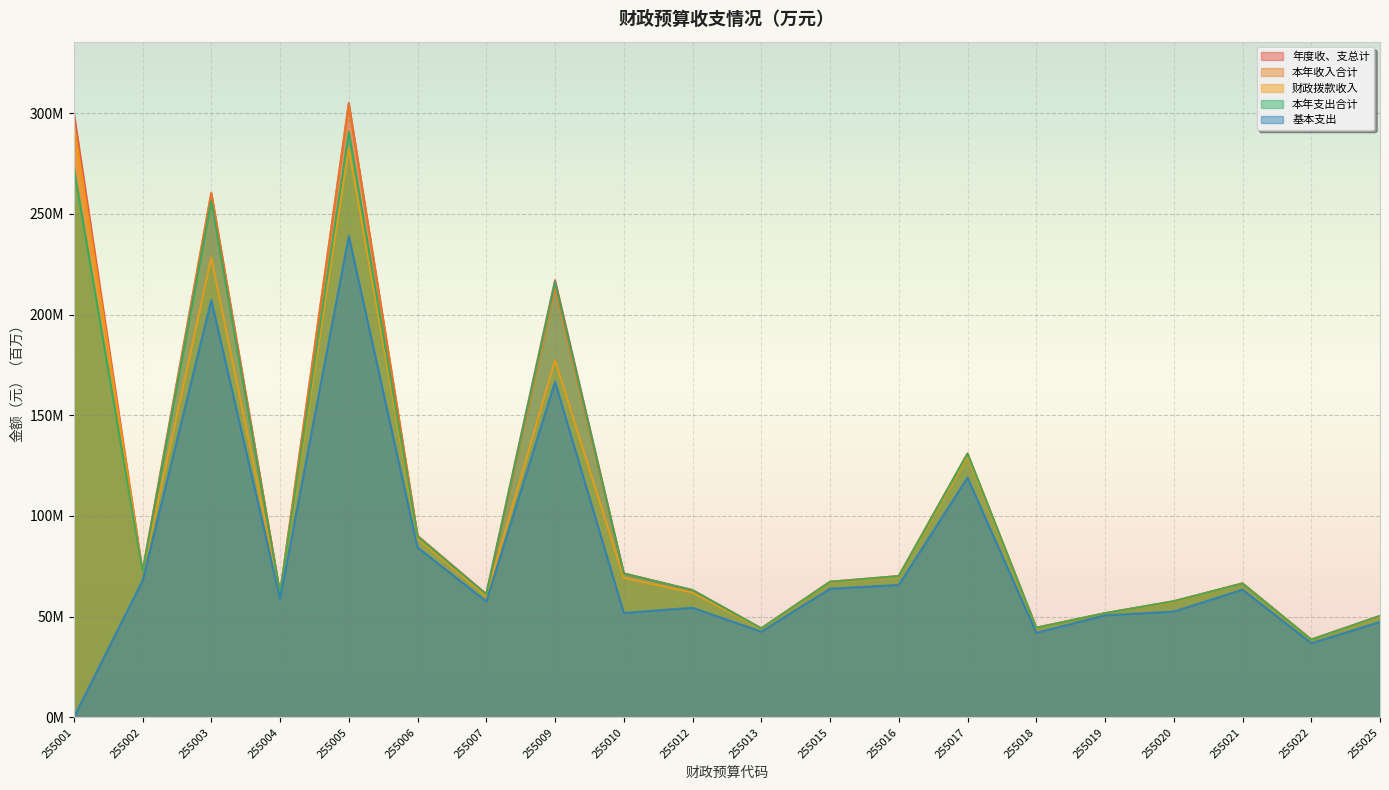

The 本年收入合计 series shows 260.3 at 255003. True or false?

True